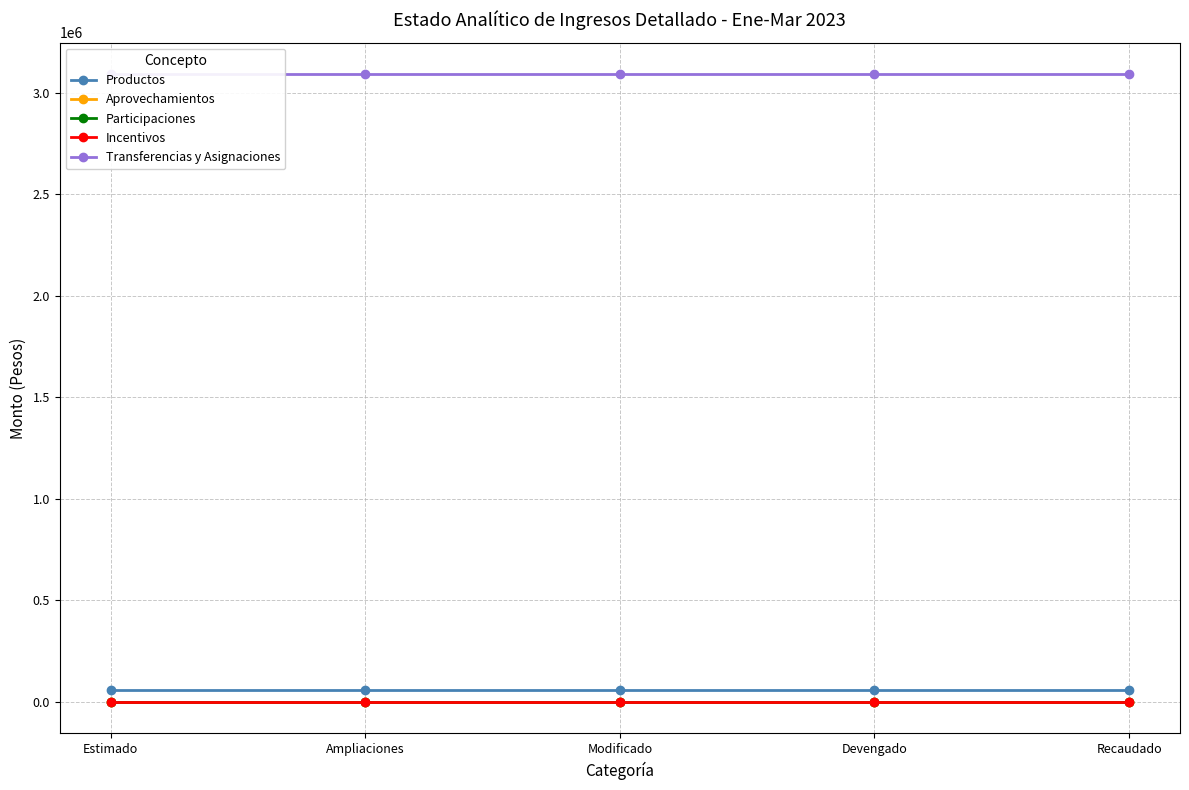

What is the value of the Transferencias y Asignaciones point at the 2nd from the left?

3091416